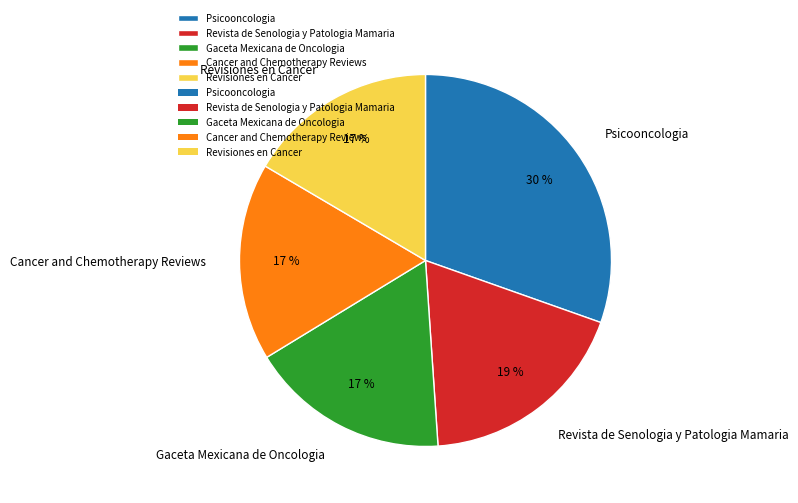

Is the sum of Revisiones en Cancer and Psicooncologia greater than half?

No